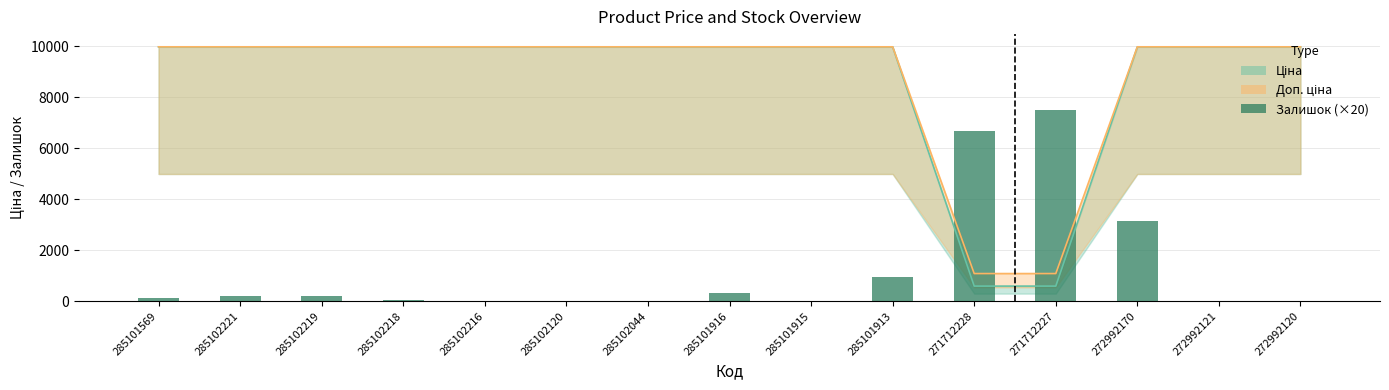

Reading left to right, extract all data points from this chart.

285101569=140	285102221=220	285102219=220	285102218=60	285102216=0	285102120=0	285102044=20	285101916=320	285101915=0	285101913=960	271712228=6680	271712227=7480	272992170=3140	272992121=0	272992120=20